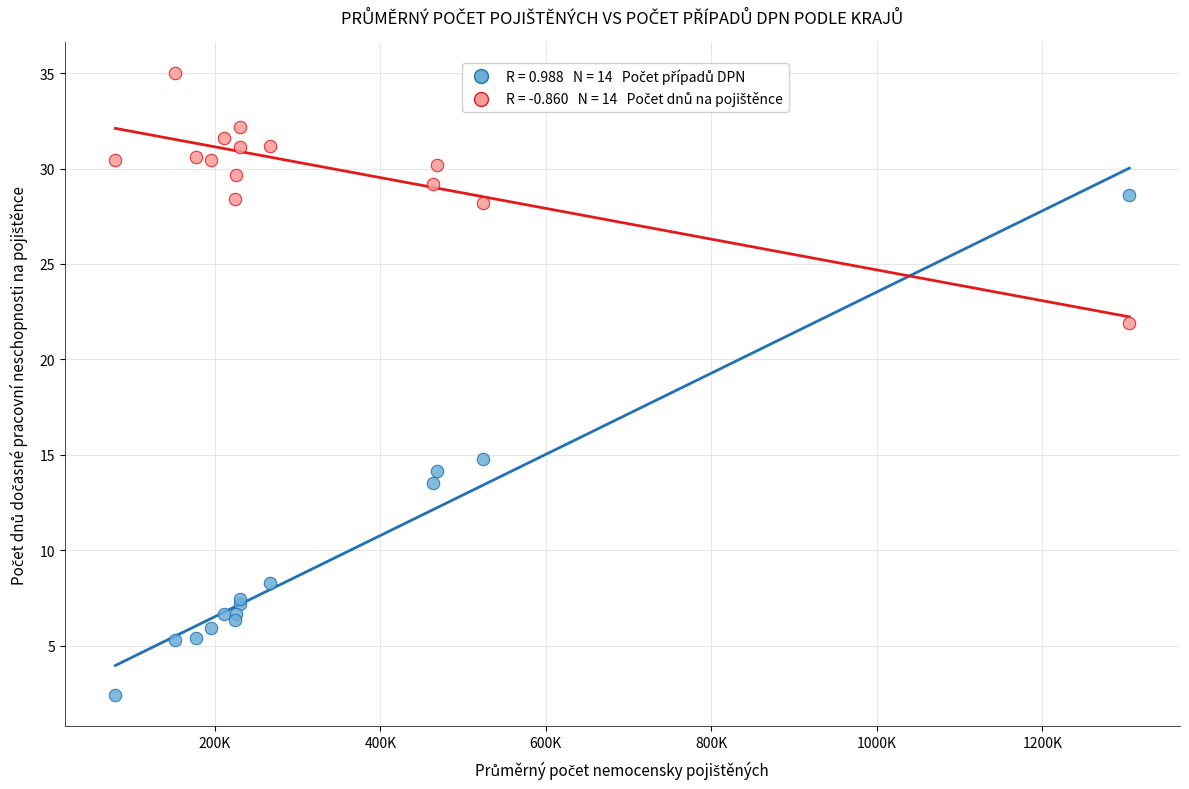

Across all series, what Y value is closest to 18?

14.8